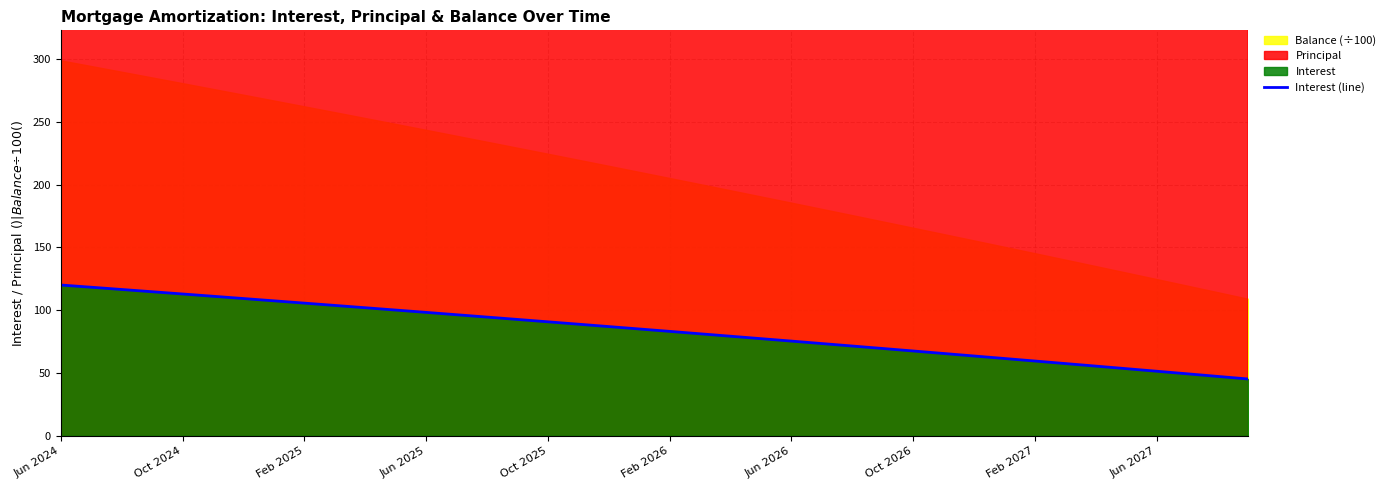

The value of Interest (line) at Jun 2026 is 75.5. True or false?

True